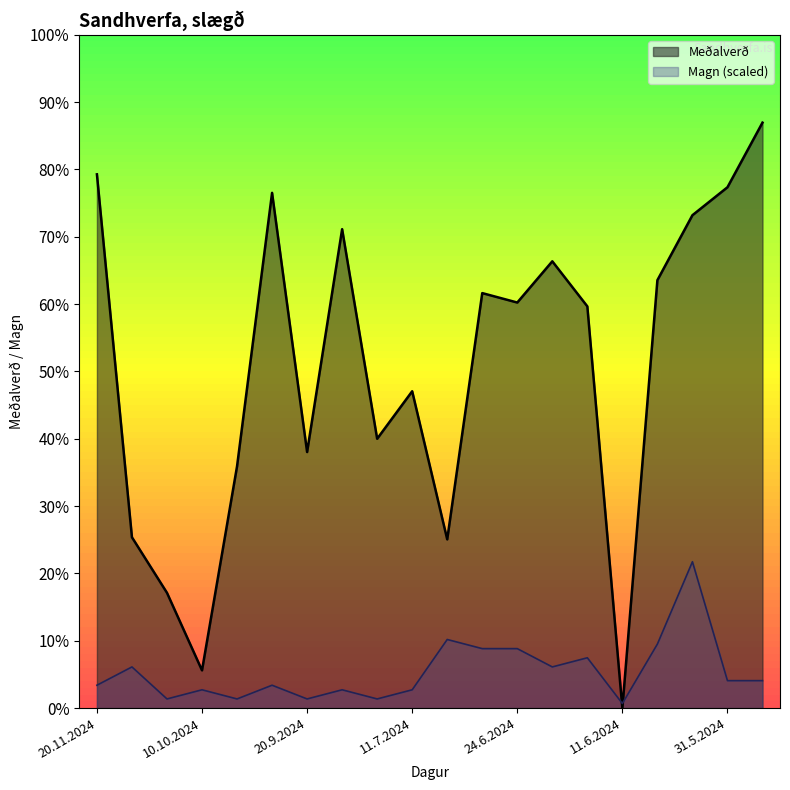

At 30.5.2024, list the series in order from smallest to largest.

Magn, Meðalverð